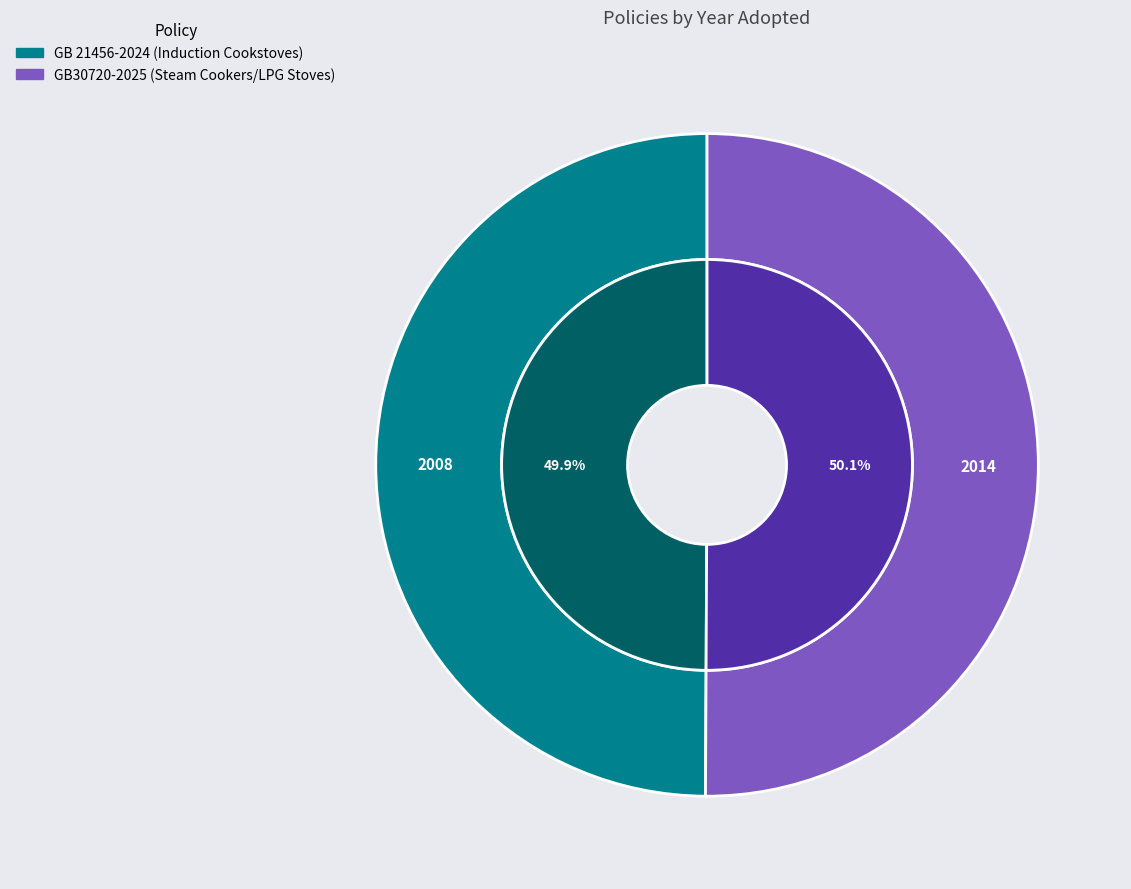

To the nearest percent, what portion does GB30720-2025 (Steam Cookers/LPG Stoves) represent?

50%